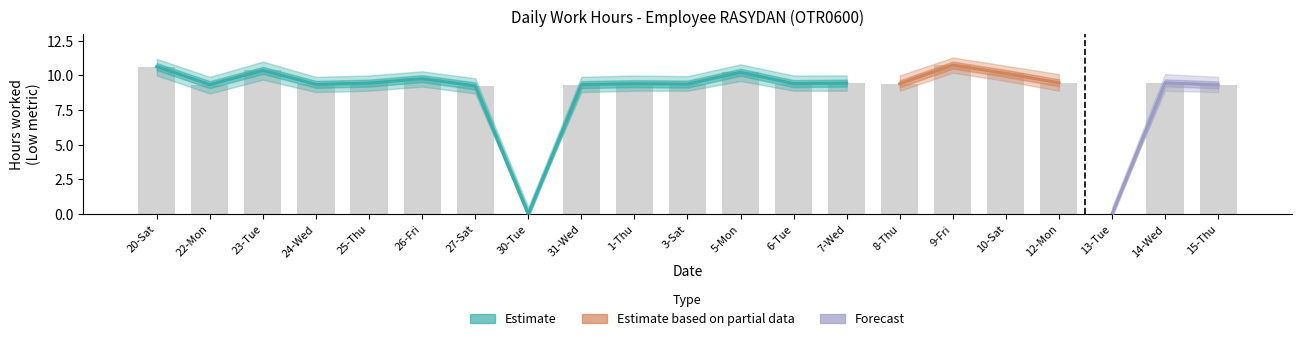

How many values in the Low_hours series are below 9?

2